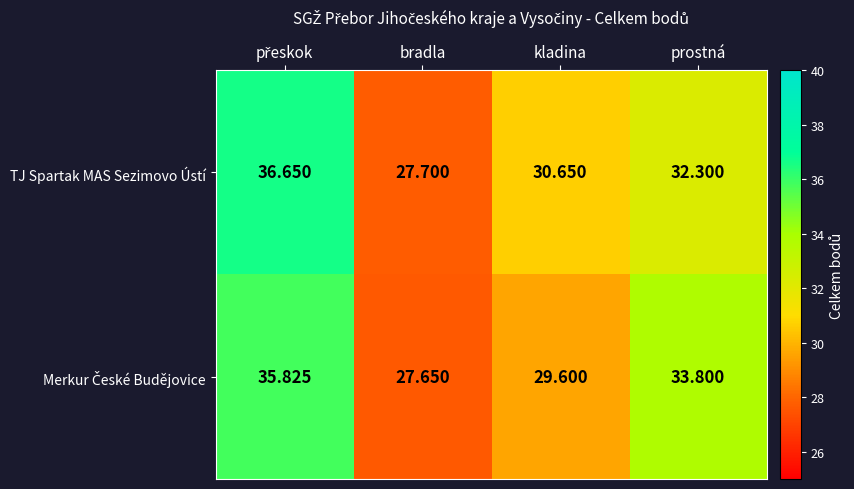

Between bradla and kladina, which series saw the biggest shift?

TJ Spartak MAS Sezimovo Ústí